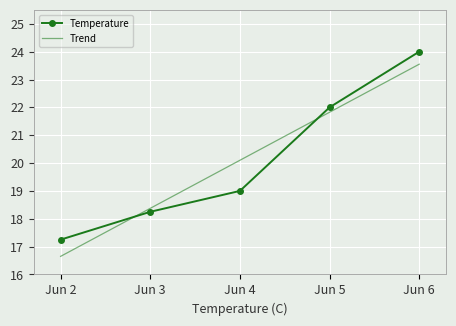

Where does the Trend series first go above 20?

Jun 4